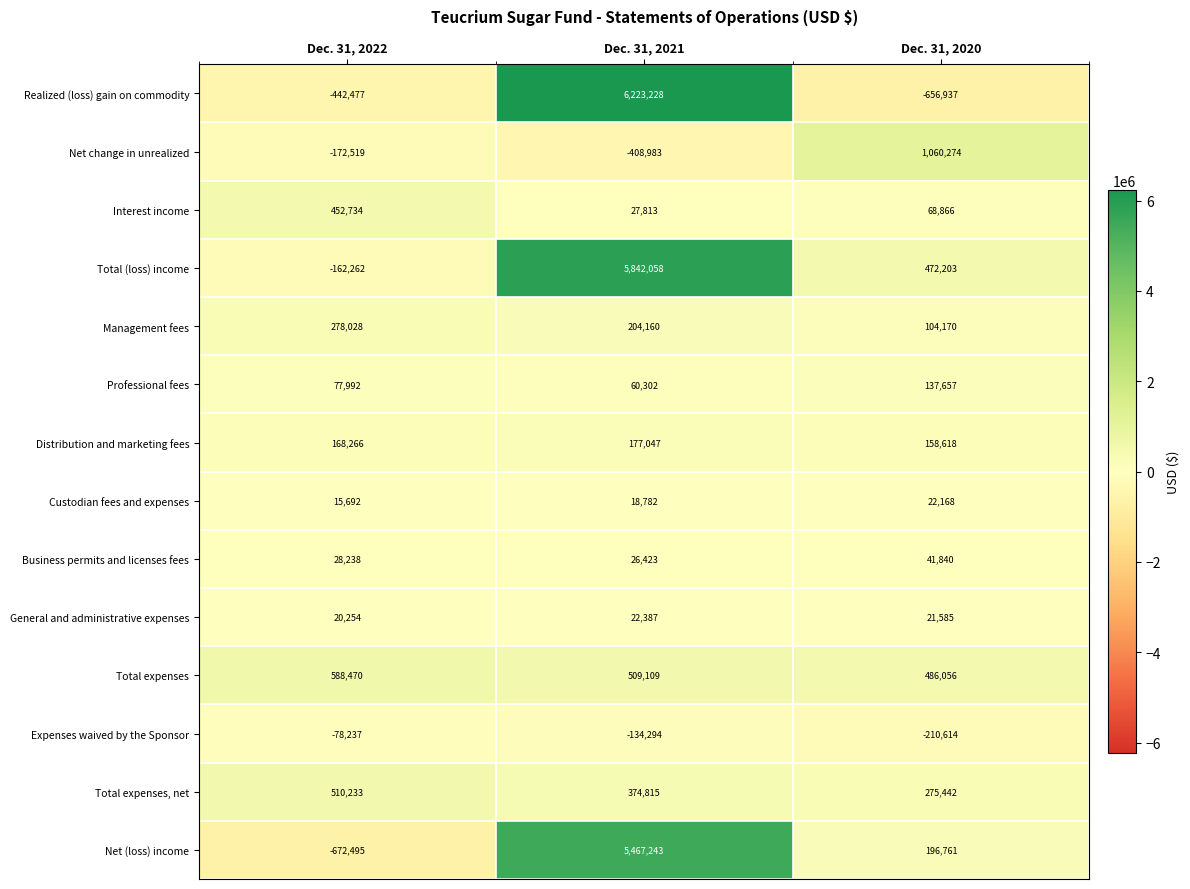

What is the difference between the maximum and minimum values in the Expenses waived by the Sponsor series?

132377